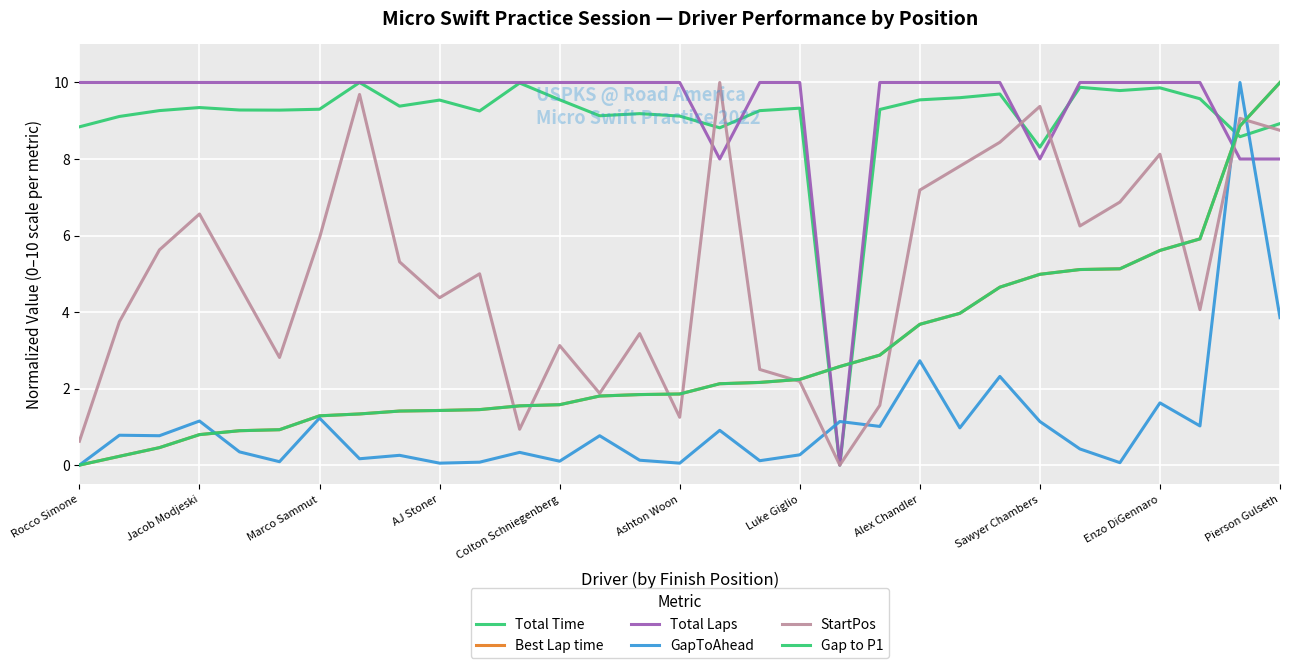

Does the chart display data point markers on the line(s)?

No